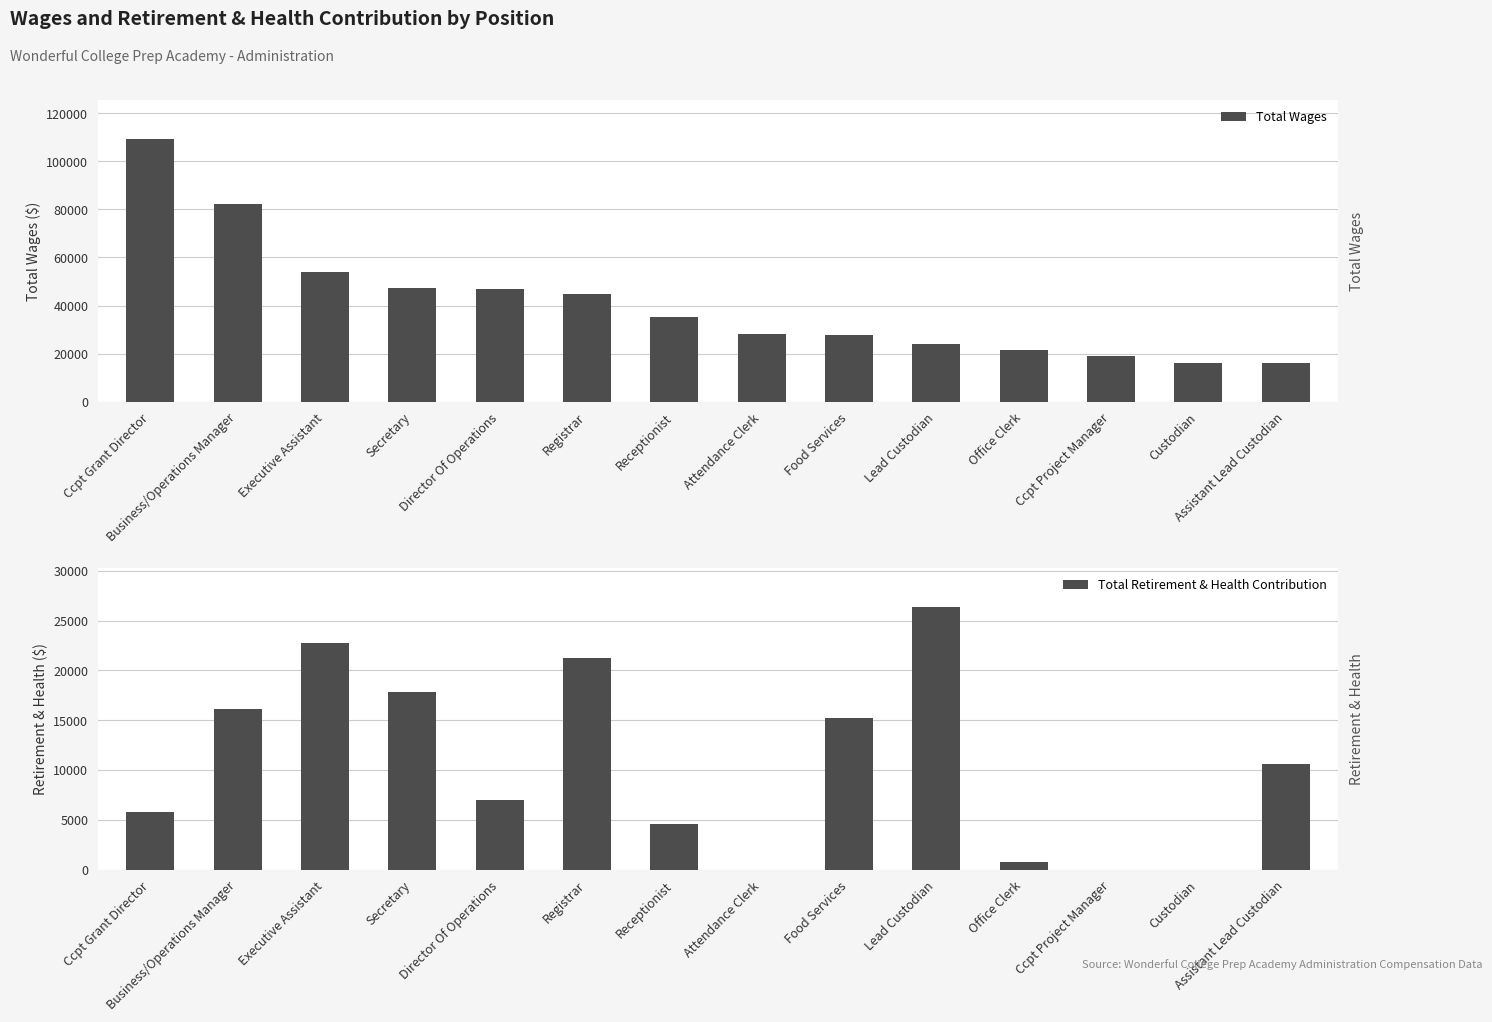

Where is Total Wages nearest to the value 62625?

Executive Assistant